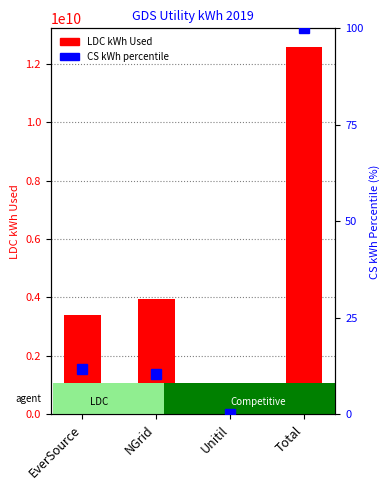

Count the number of categories in the chart.

4